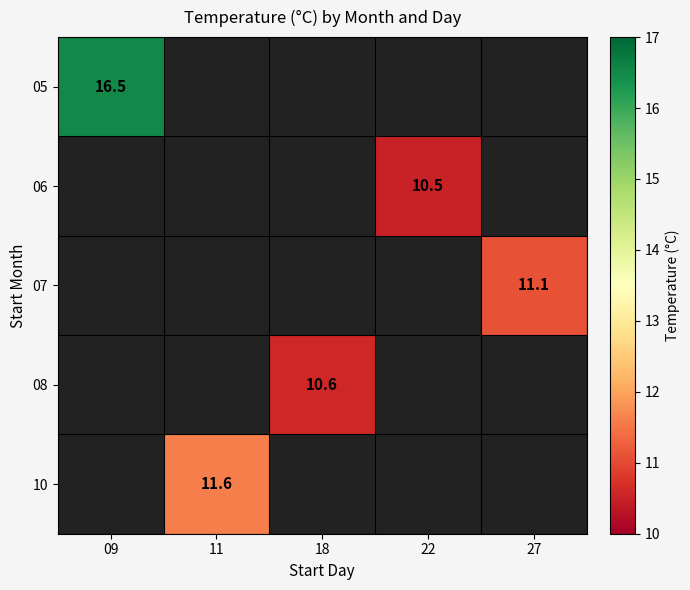

Is the value of 06 at 27 greater than the value of 07 at 22?

No